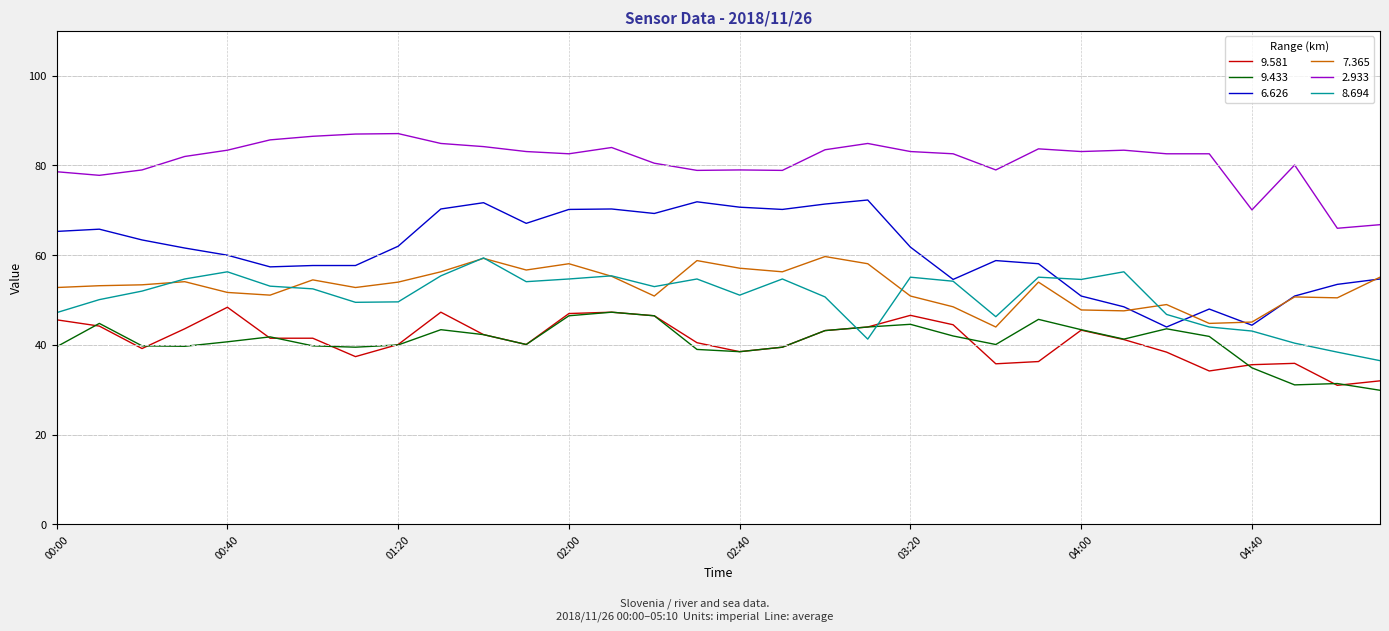

Which series has the largest total across all categories?

2.933